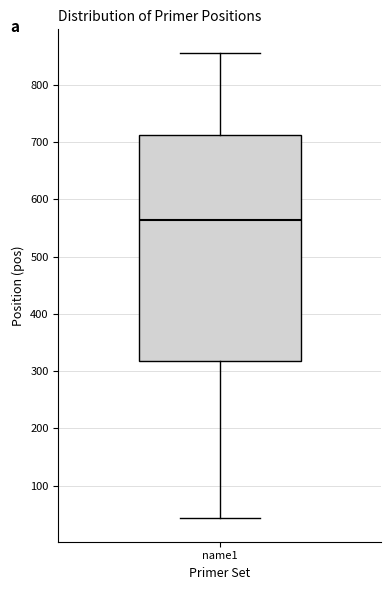

Read this box plot against the y-axis: the position of the median line, the range covered by the box, and the ends of both whiskers. The values are not printed on the chart, so give them approximately, as read against the axis.

median 560, box 320 to 710, whiskers 40 to 860